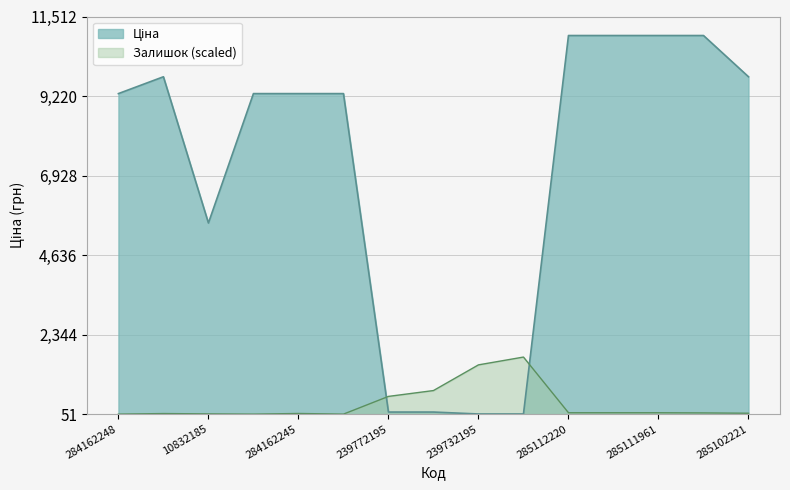

The Залишок series shows 1471.7 at 239732195. True or false?

True